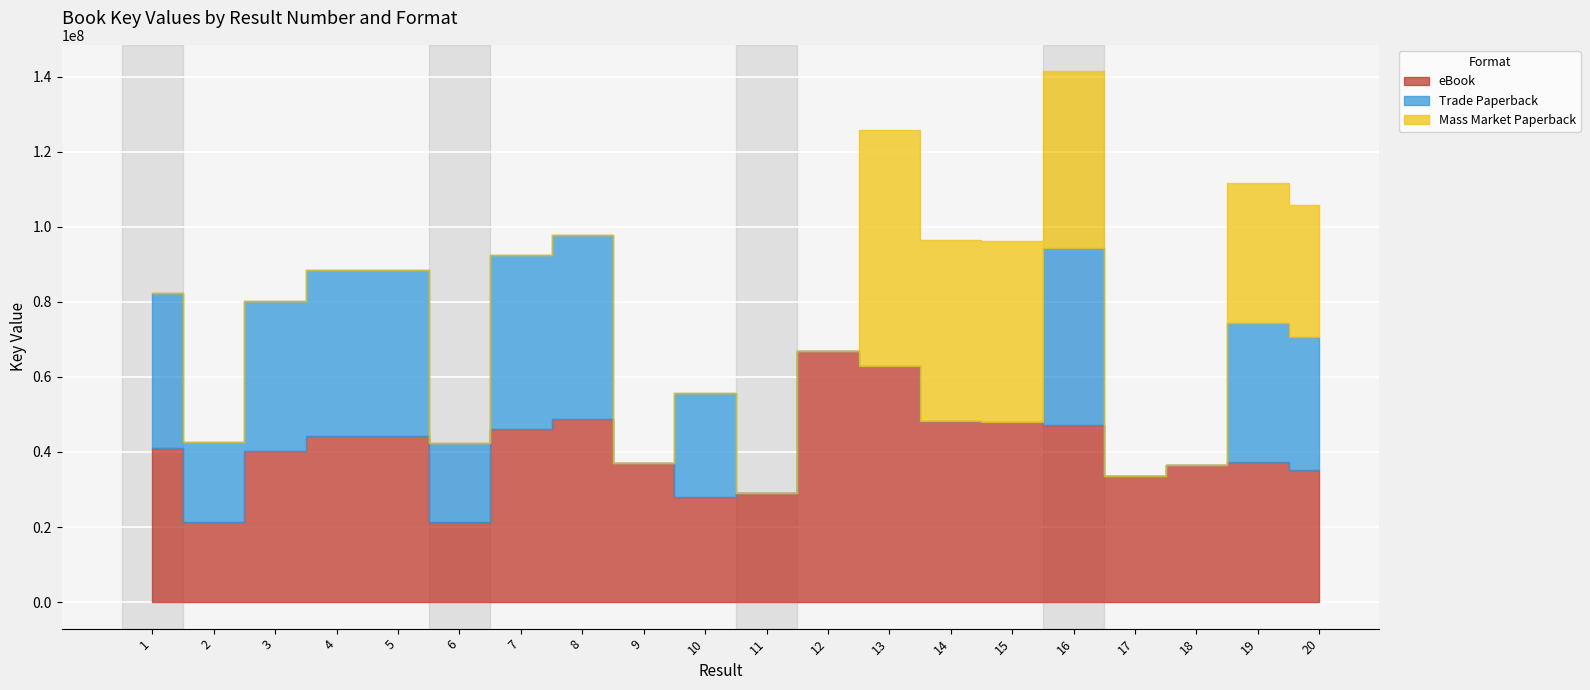

Which series has the widest spread of values?

Mass Market Paperback